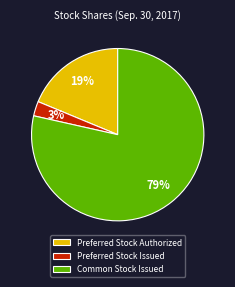

Is the sum of Preferred Stock Authorized and Preferred Stock Issued greater than half?

No